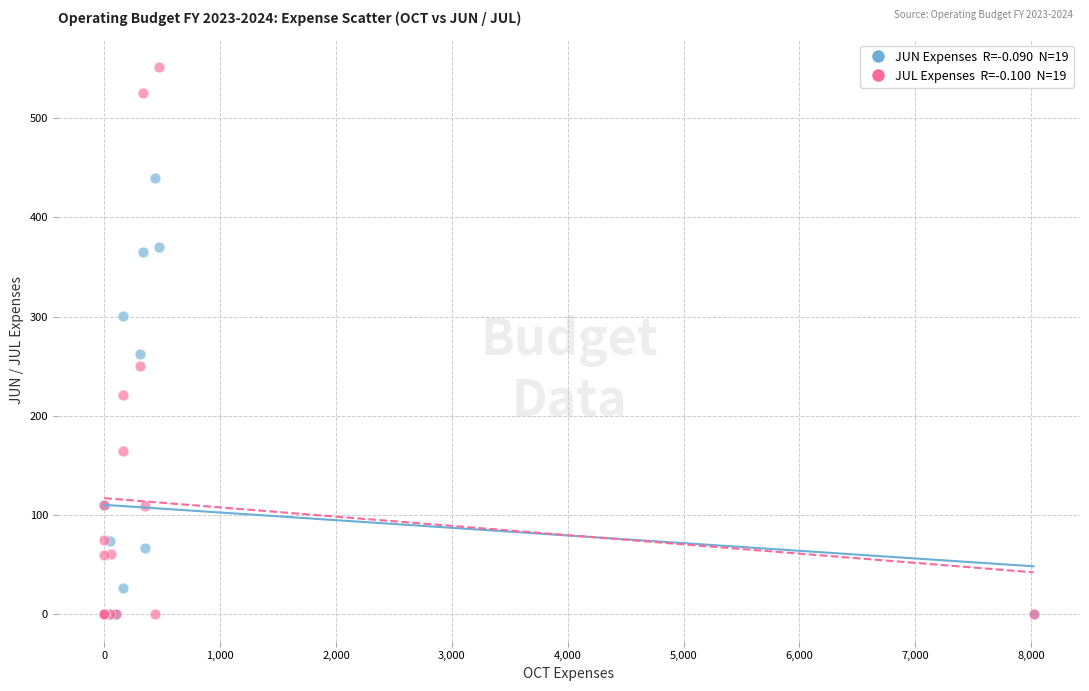

Across all series, what Y value is closest to 275?

261.7